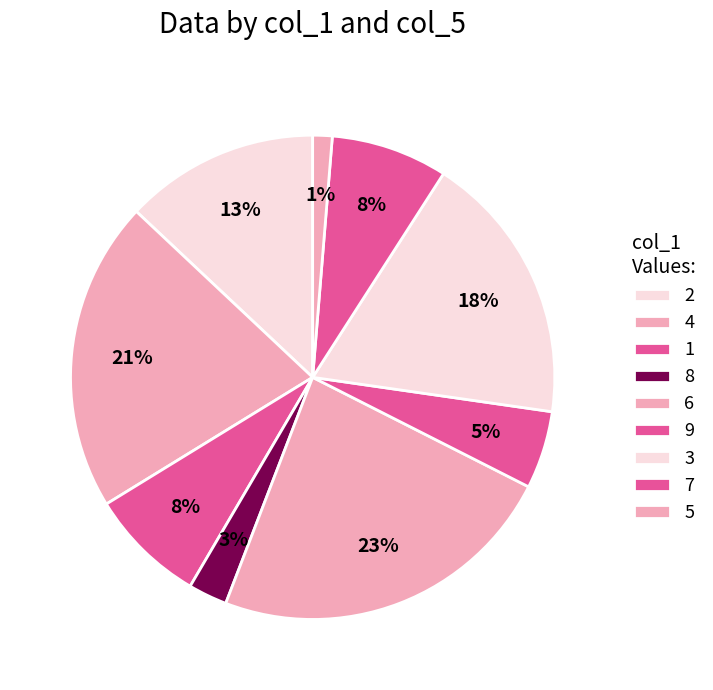

Is there any slice that represents more than half of the pie?

No